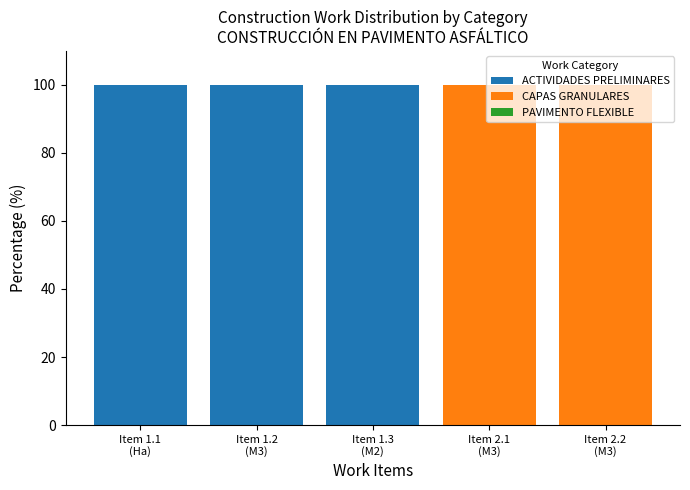

What is the maximum value for ACTIVIDADES PRELIMINARES?

100